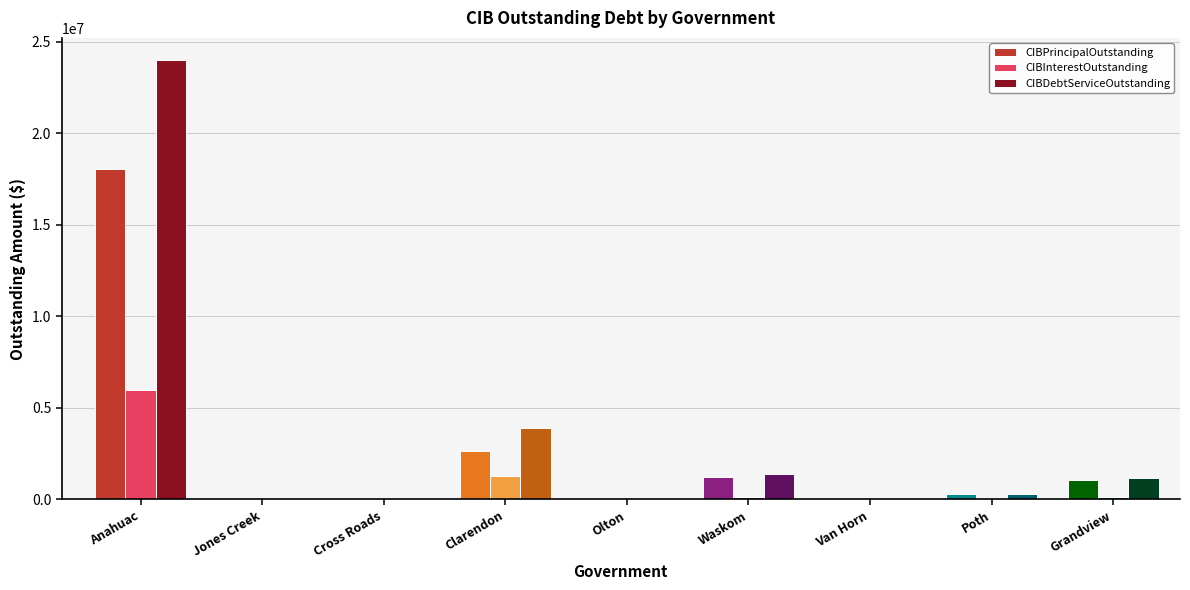

What is the sum of all CIBPrincipalOutstanding values?

23368000.0